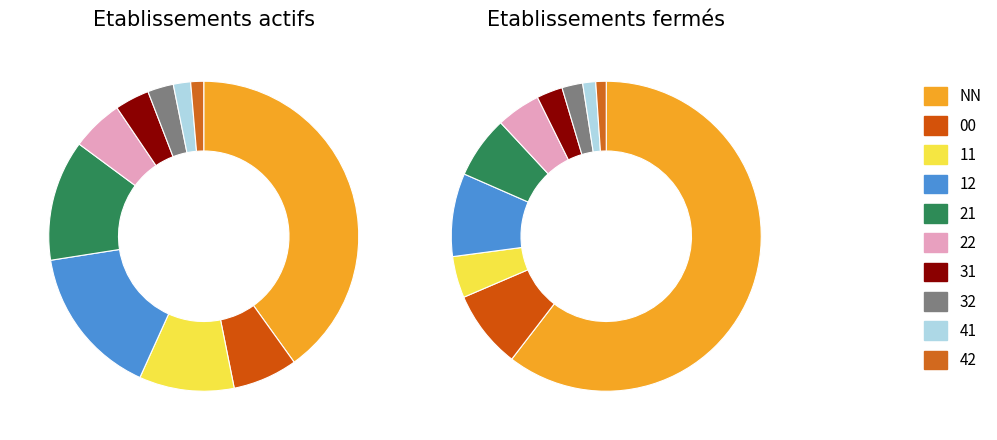

Does any single category account for the majority?

Yes